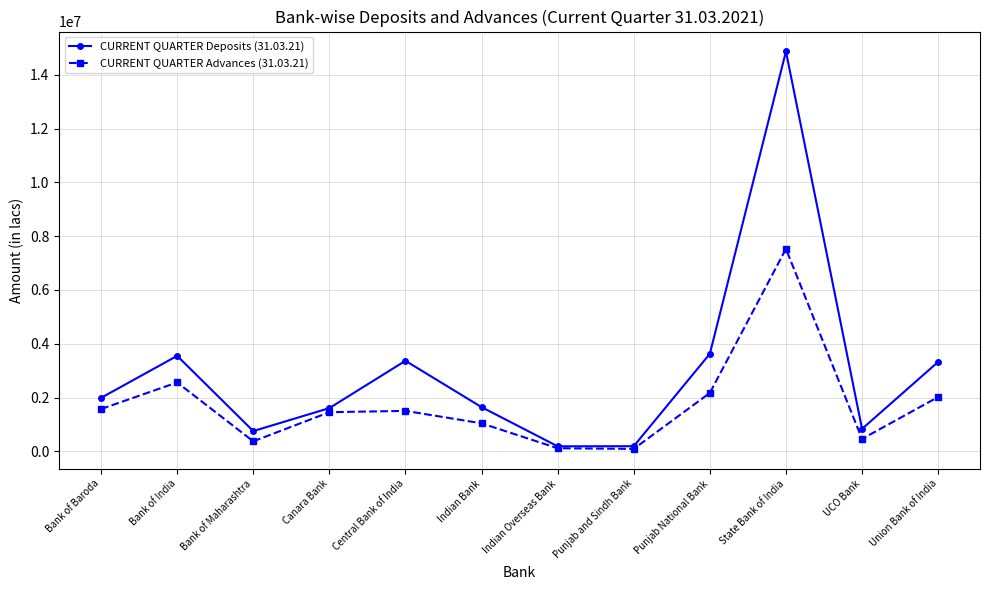

How many categories are shown in the chart?

12